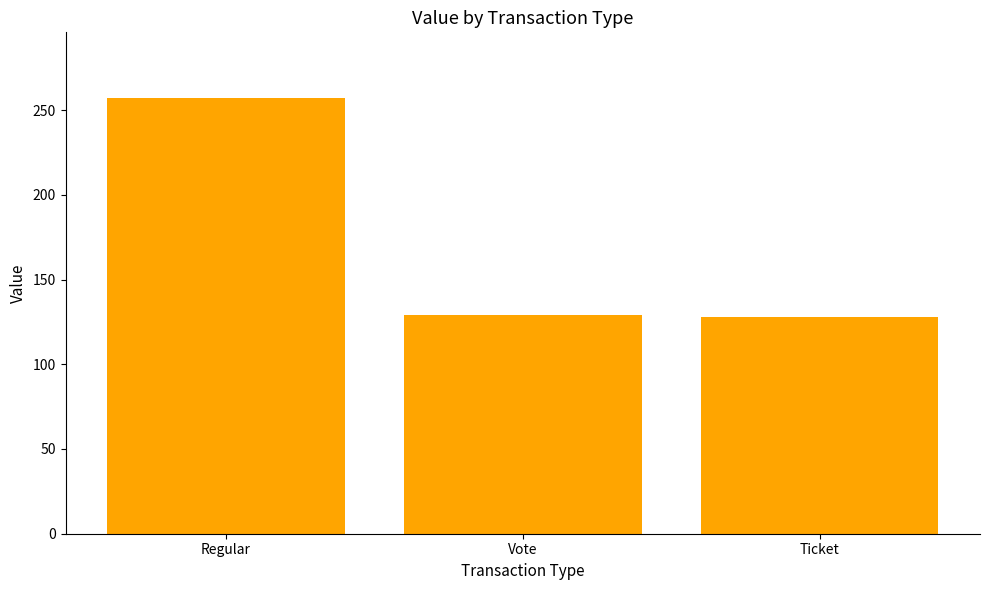

What is the average value?

171.5